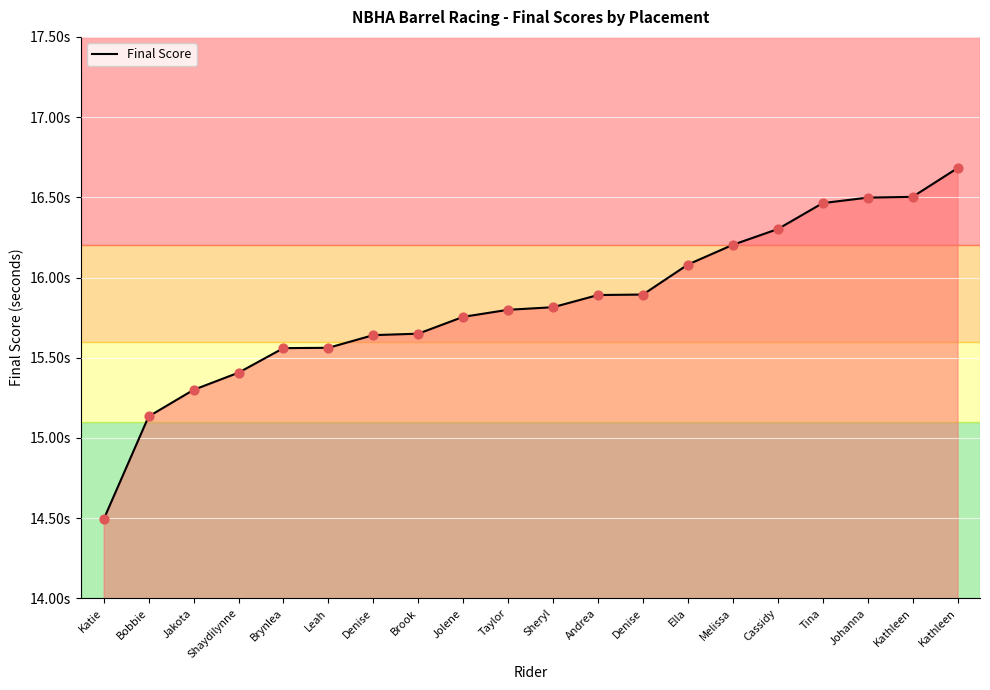

Is this an area chart (filled region under the line)?

Yes